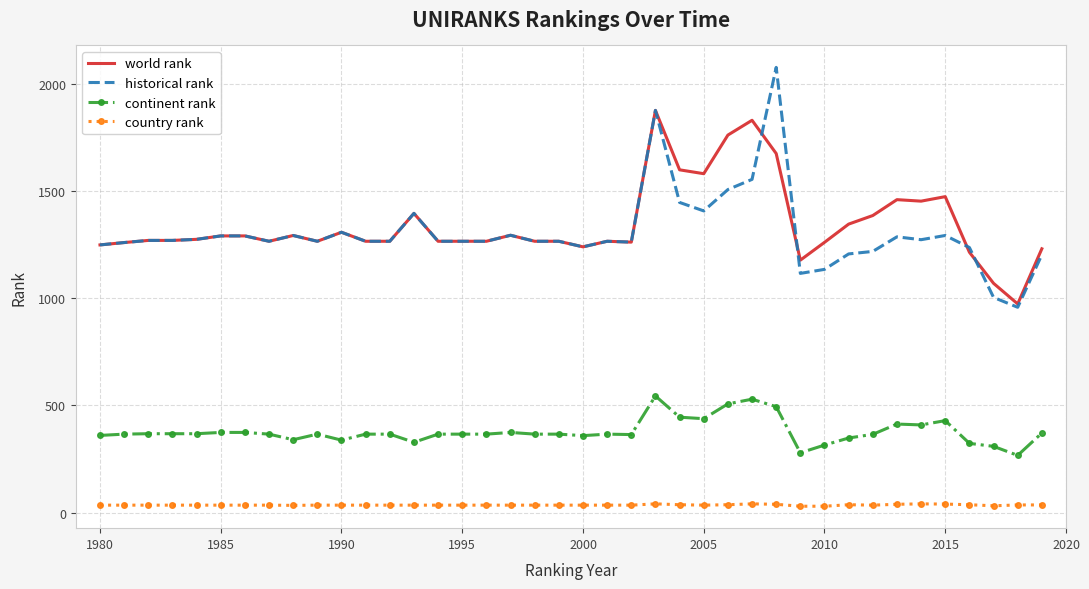

Rank the series by their maximum value, from highest to lowest.

historical rank, world rank, continent rank, country rank